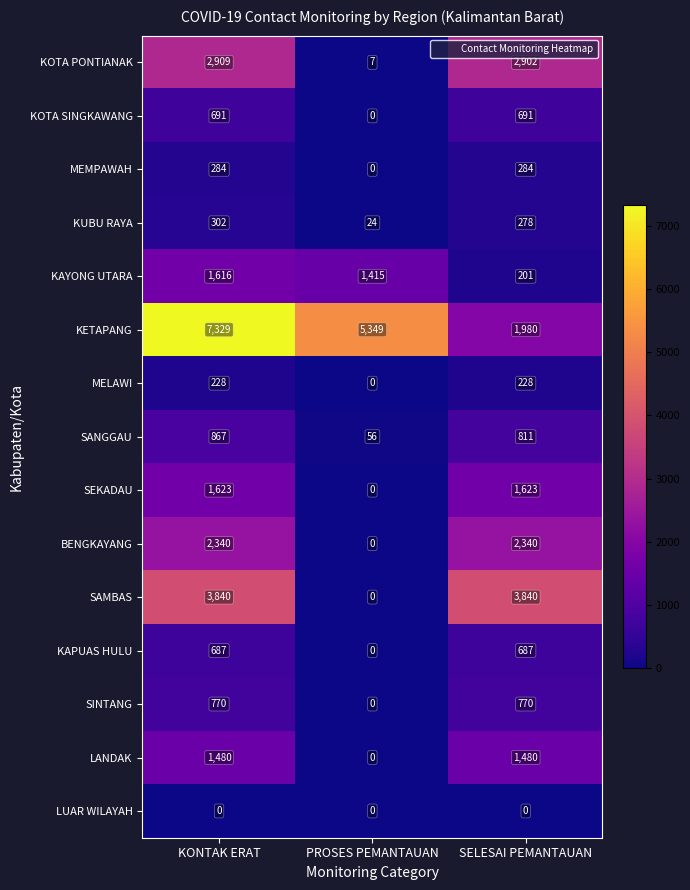

Between KONTAK ERAT and SELESAI PEMANTAUAN, which series saw the biggest shift?

KETAPANG